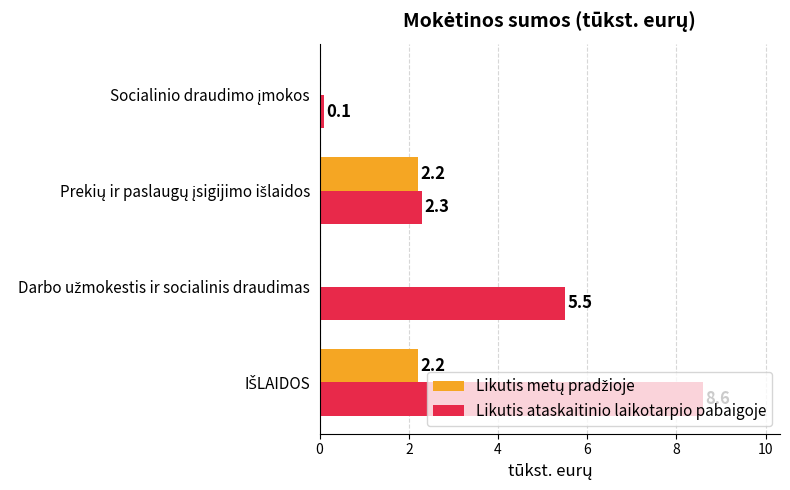

What is the sum of all Likutis ataskaitinio laikotarpio pabaigoje values?

16.5